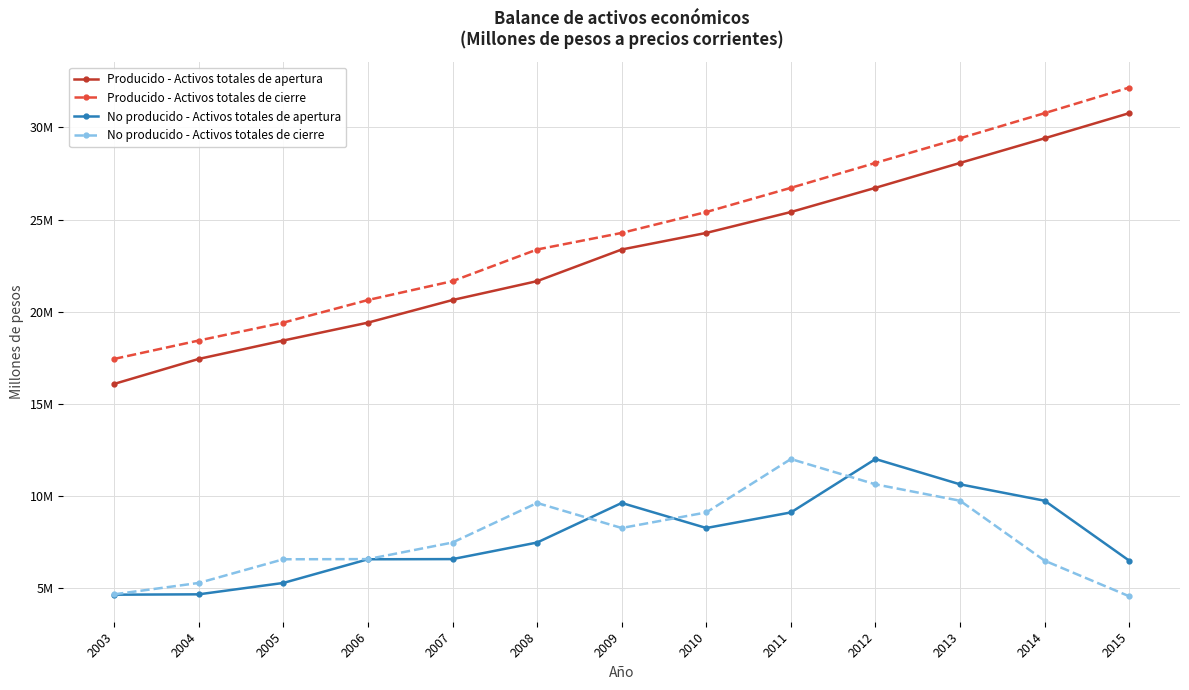

Which series changed the most between 2014 and 2015?

No producido - Activos totales de apertura